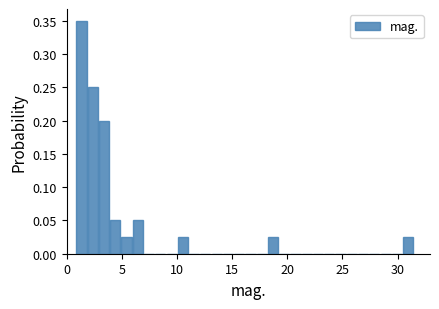

Read against the x-axis, roughly where is the centre of the tallest bar?

1.5